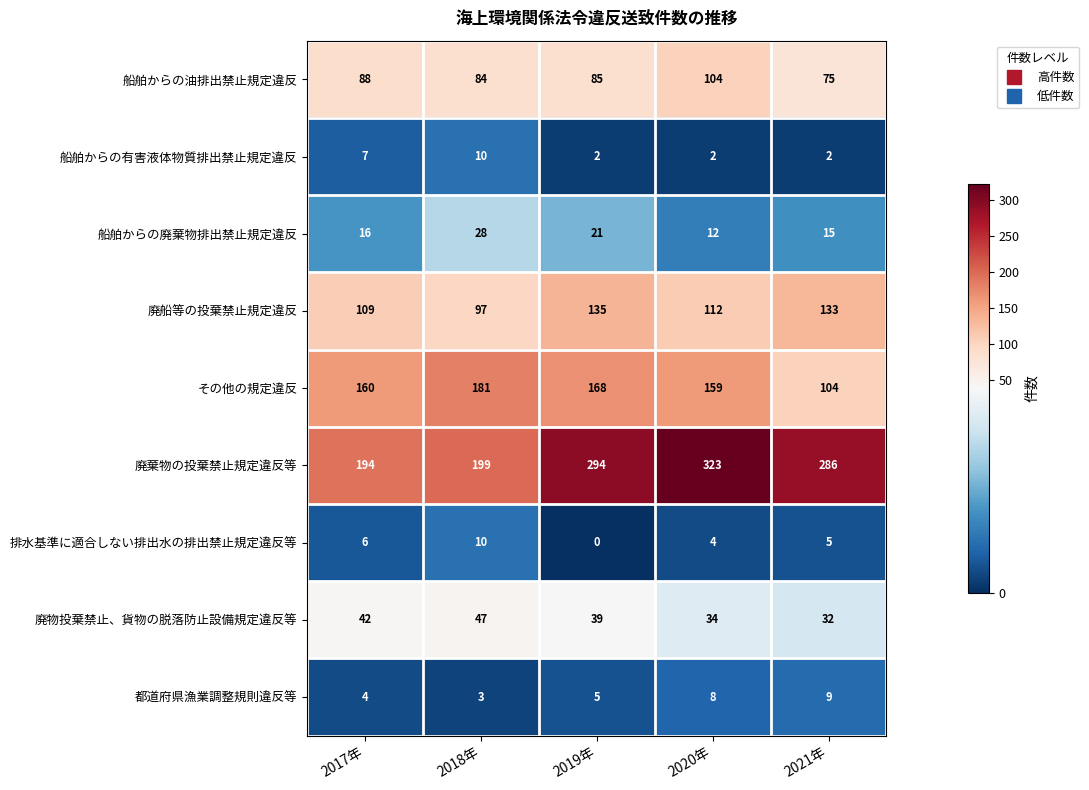

How many distinct data groups are displayed?

9